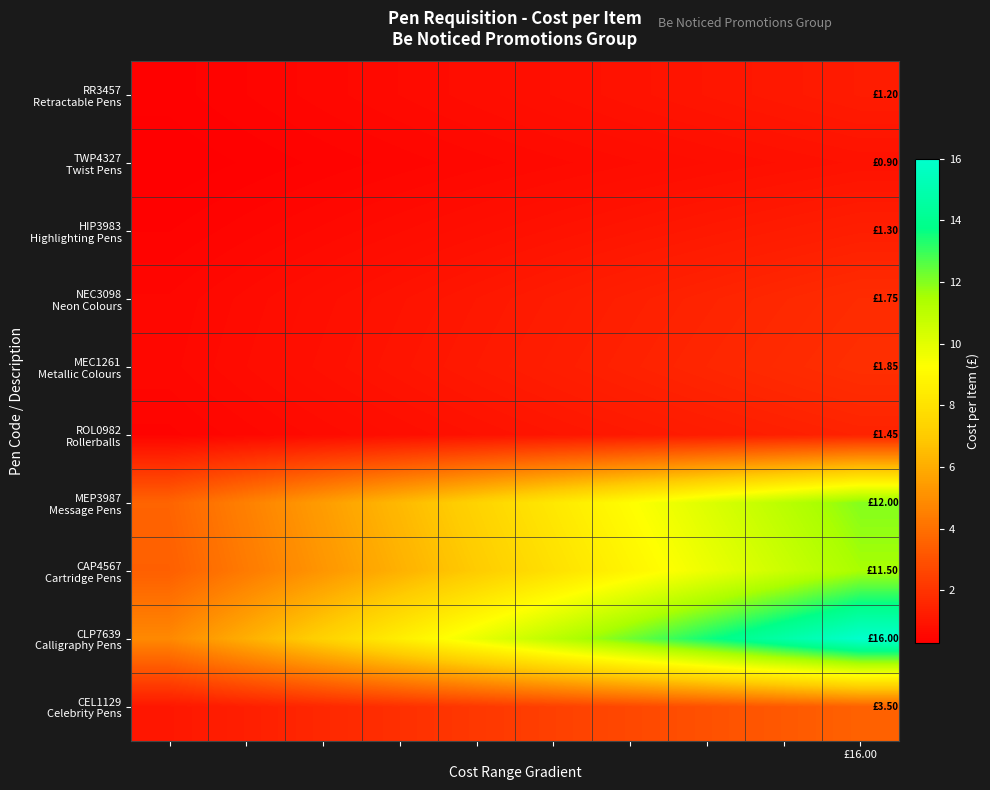

List the series in order of their peak value, highest first.

CLP7639 Calligraphy Pens, MEP3987 Message Pens, CAP4567 Cartridge Pens, CEL1129 Celebrity Pens, MEC1261 Metallic Colours, NEC3098 Neon Colours, ROL0982 Rollerballs, HIP3983 Highlighting Pens, RR3457 Retractable Pens, TWP4327 Twist Pens